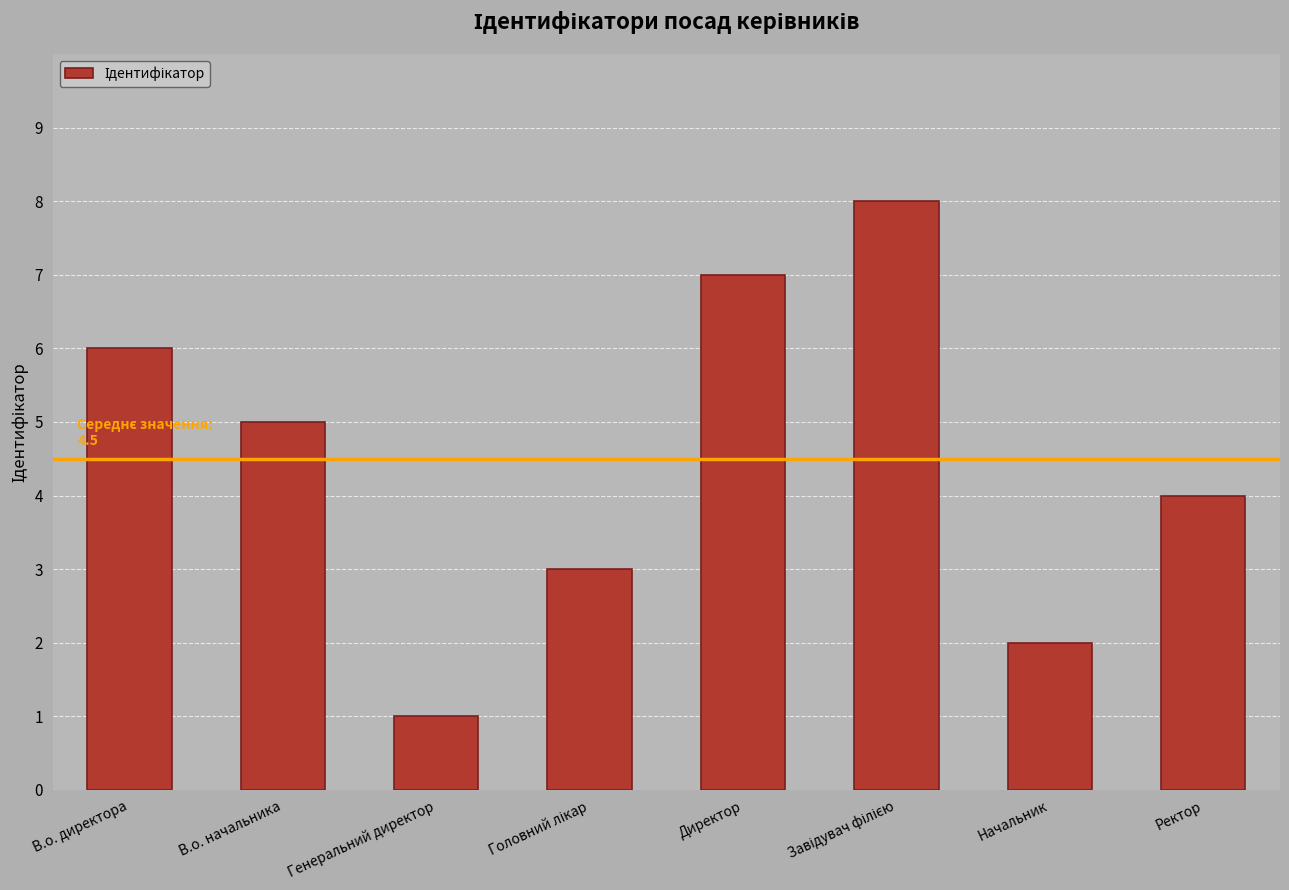

What is the sum of all values?

36